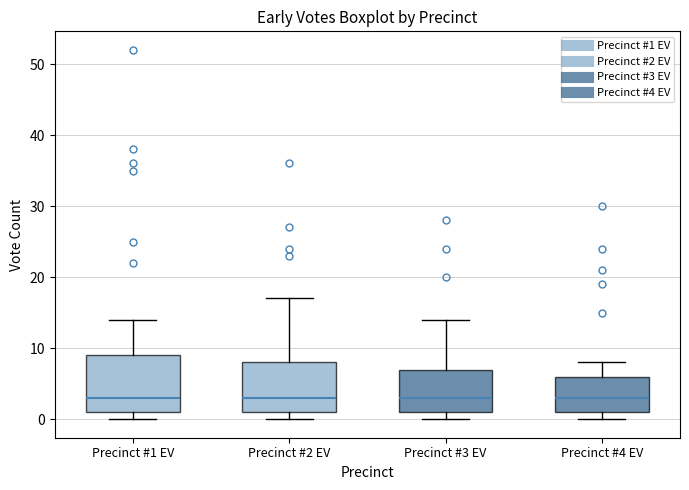

Reading left to right, read every box against the y-axis: the position of its median line, the range the box covers, and the ends of its whiskers. The values are not printed on the chart, so give them approximately, as read against the axis.

Precinct #1 EV: median 3, box 1 to 9, whiskers 0 to 14
Precinct #2 EV: median 3, box 1 to 8, whiskers 0 to 17
Precinct #3 EV: median 3, box 1 to 7, whiskers 0 to 14
Precinct #4 EV: median 3, box 1 to 6, whiskers 0 to 8